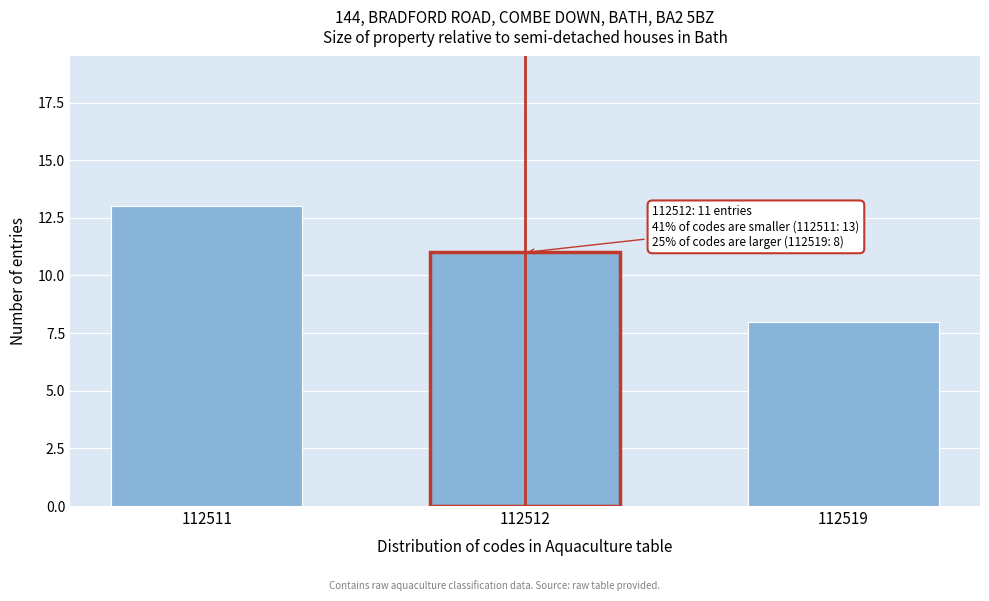

Reading right to left, what are all the values shown in this chart?

8	11	13